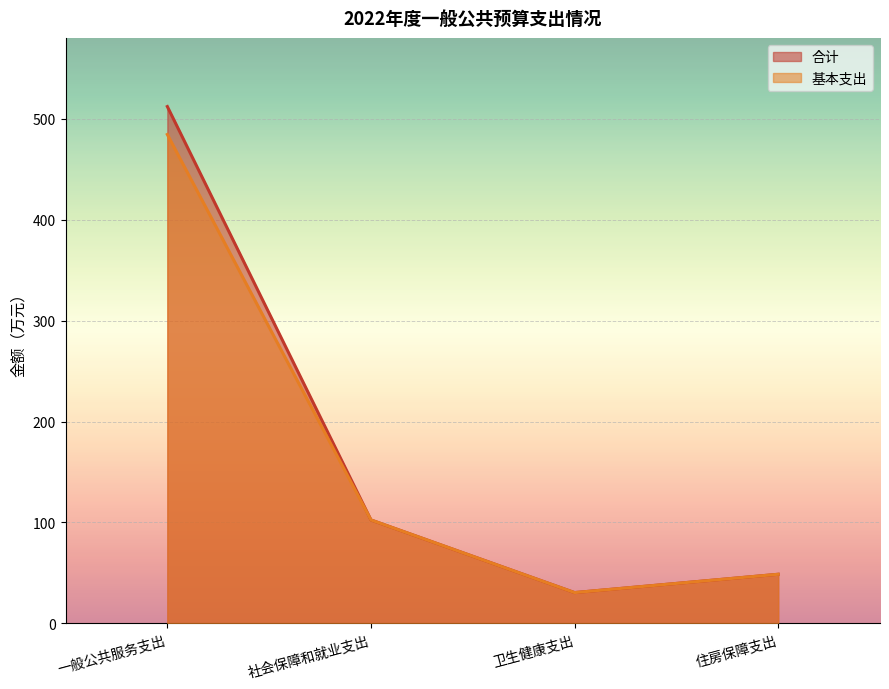

List the series in order of their overall mean, highest first.

合计, 基本支出